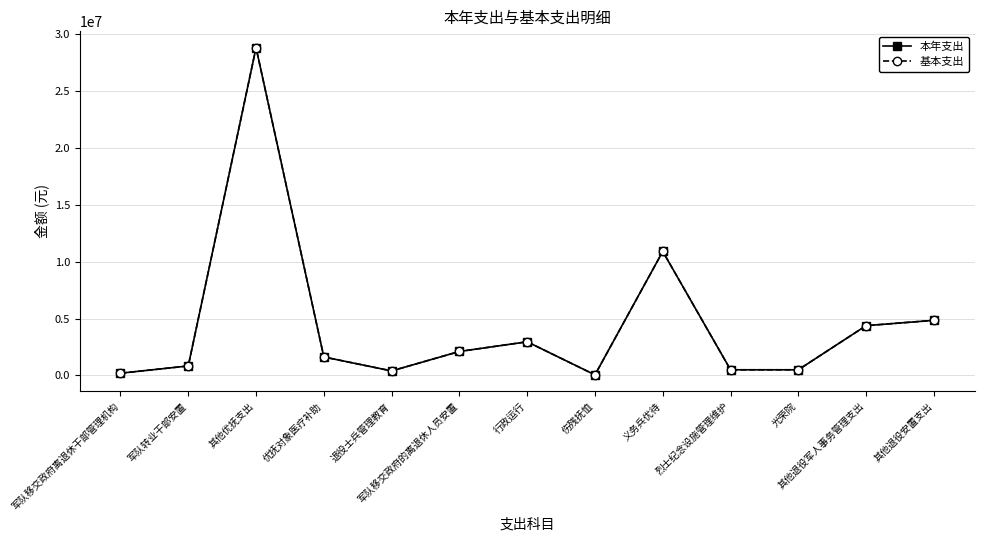

Does the chart have visible grid lines?

Yes